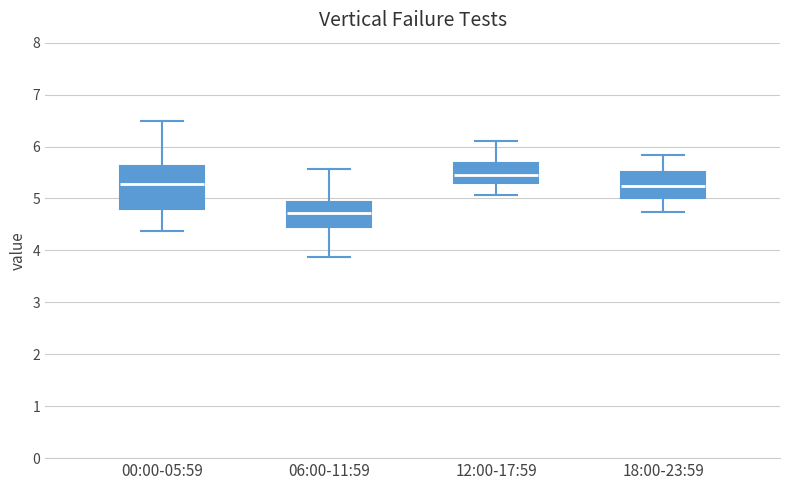

Reading left to right, transcribe this box plot: for each box, give where its median line is, the range the box spans, and where its two whiskers end, as read against the y-axis. The values are not printed on the chart, so give them approximately, as read against the axis.

00:00-05:59: median 5.3, box 4.8 to 5.6, whiskers 4.4 to 6.5
06:00-11:59: median 4.7, box 4.5 to 4.9, whiskers 3.9 to 5.6
12:00-17:59: median 5.5, box 5.3 to 5.7, whiskers 5.1 to 6.1
18:00-23:59: median 5.2, box 5.0 to 5.5, whiskers 4.7 to 5.8